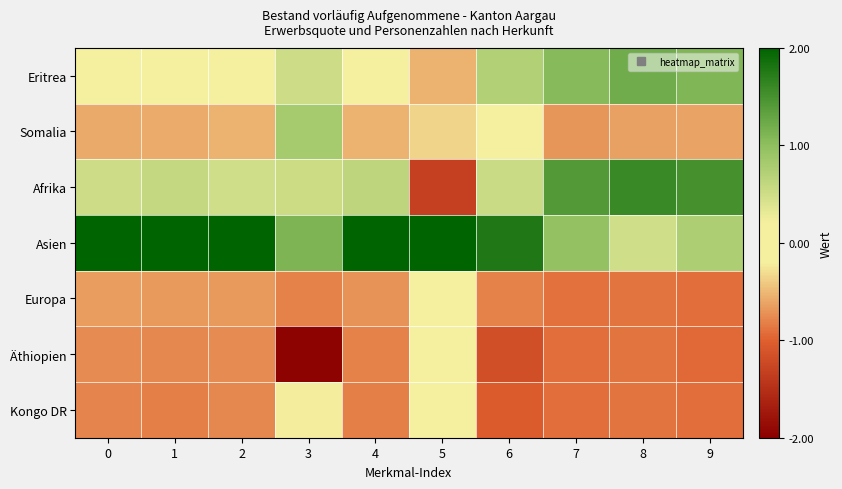

Which series has the widest spread of values?

Afrika